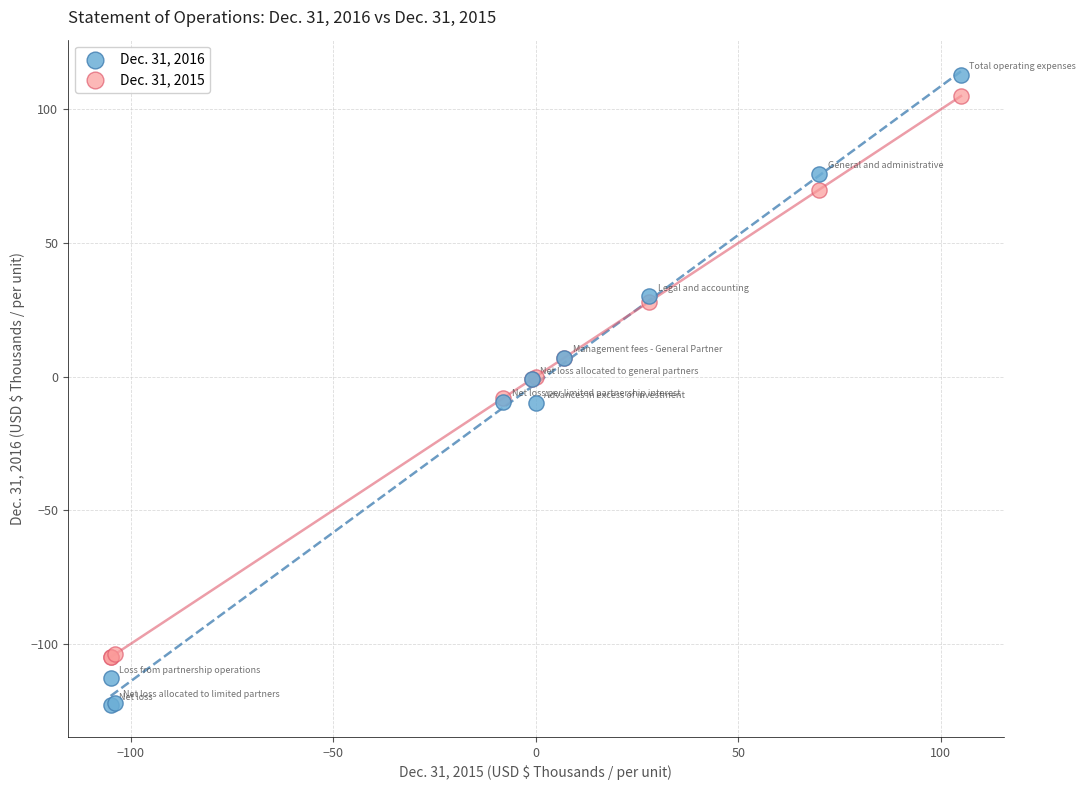

Which series has the largest Y range (max minus min)?

Dec. 31, 2016